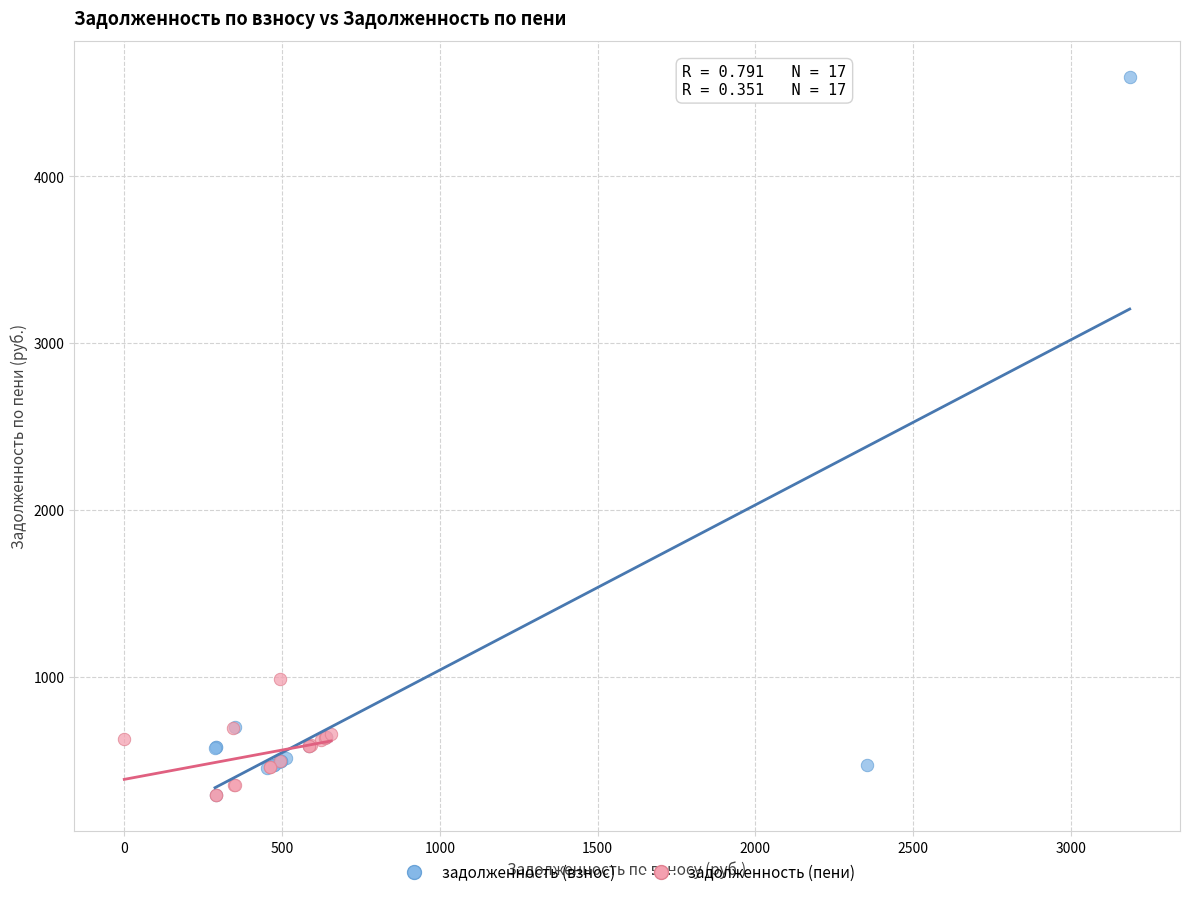

What are all the series names shown in the legend?

задолженность (взнос), задолженность (пени)